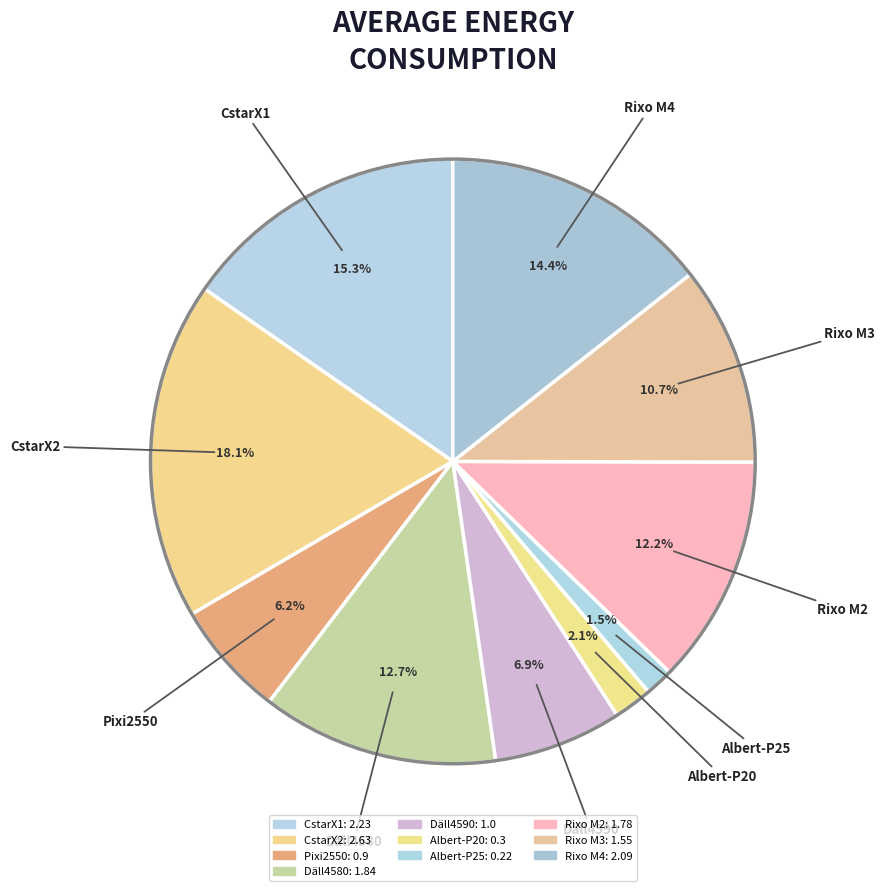

Which slice is the largest?

CstarX2